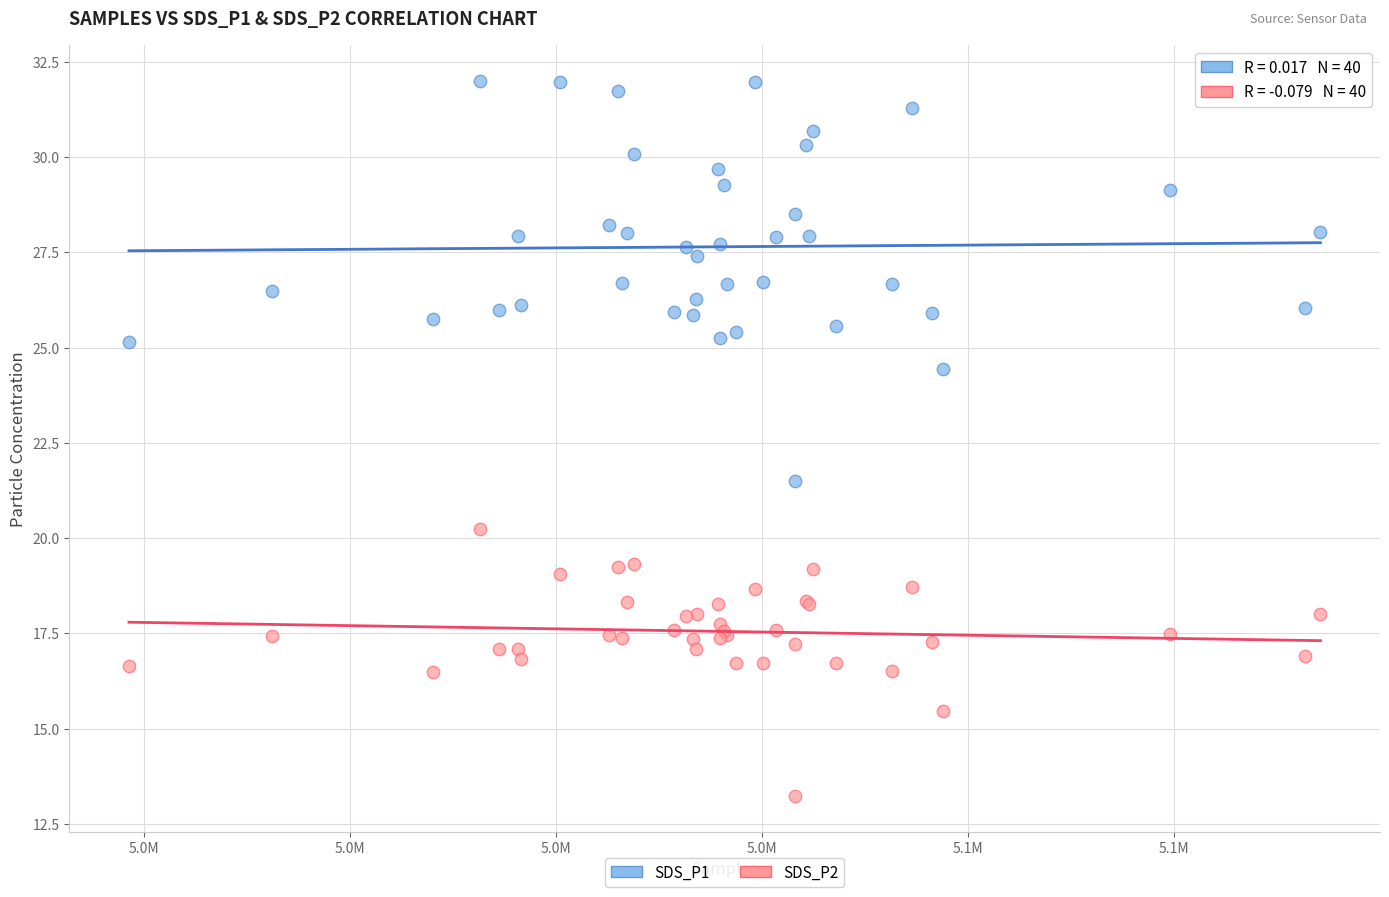

What are all the series names shown in the legend?

SDS_P1, SDS_P2